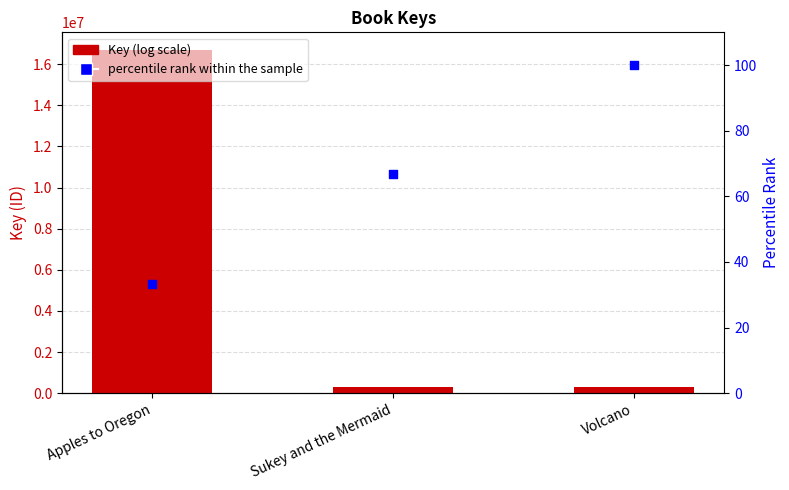

What is the total value across all series at Volcano?

316144.0